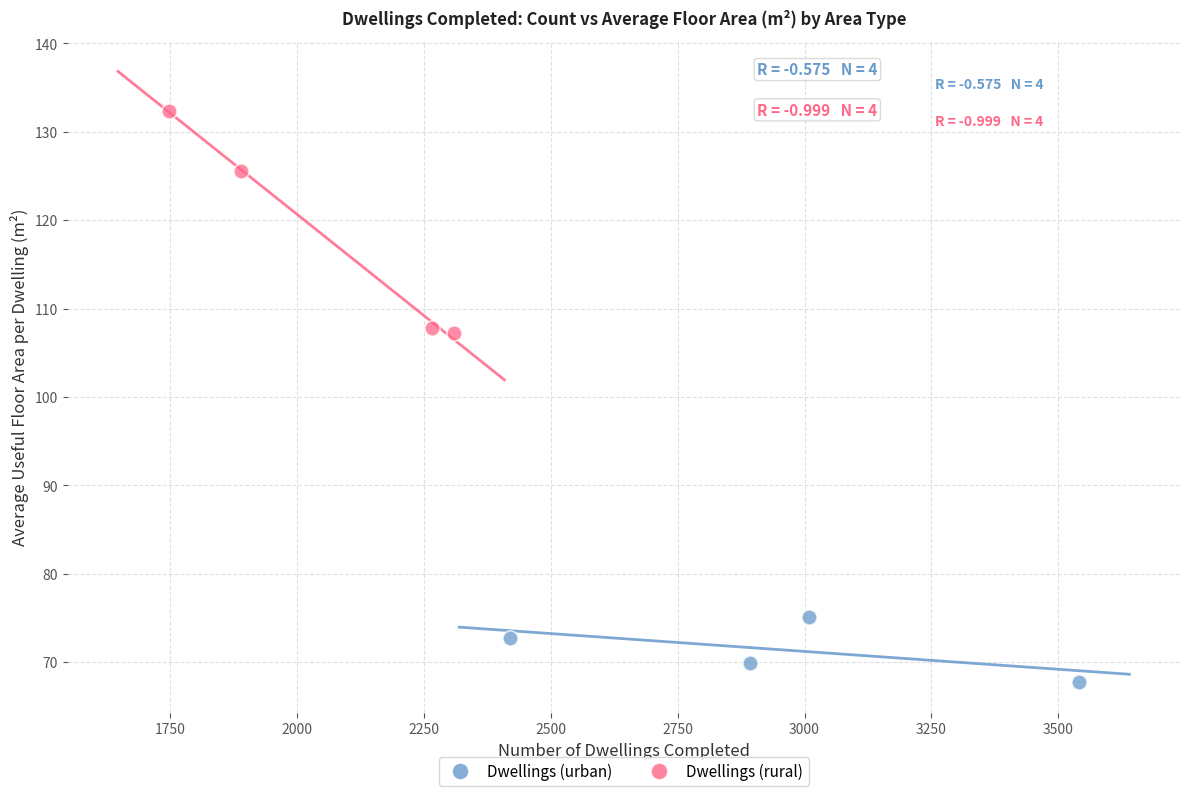

Which series reaches the maximum Y coordinate?

Dwellings (rural)